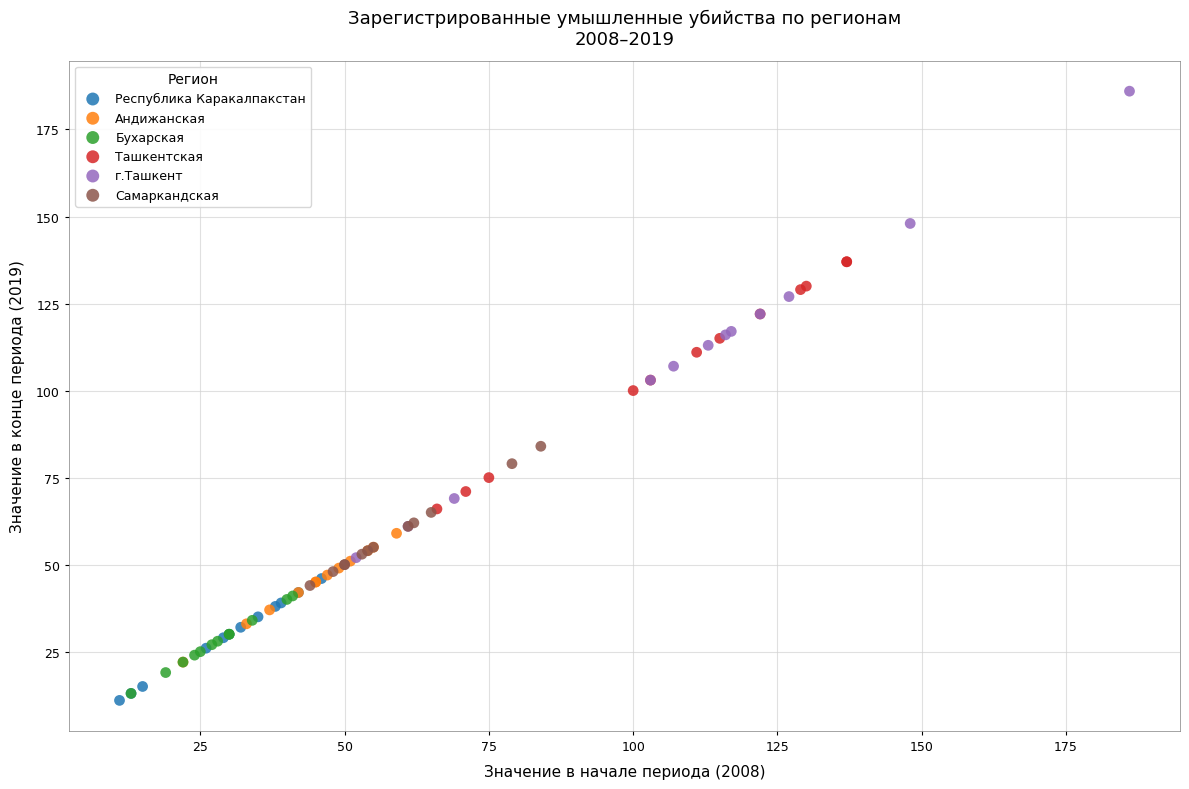

What are all the series names shown in the legend?

Республика Каракалпакстан, Андижанская, Бухарская, Ташкентская, г.Ташкент, Самаркандская